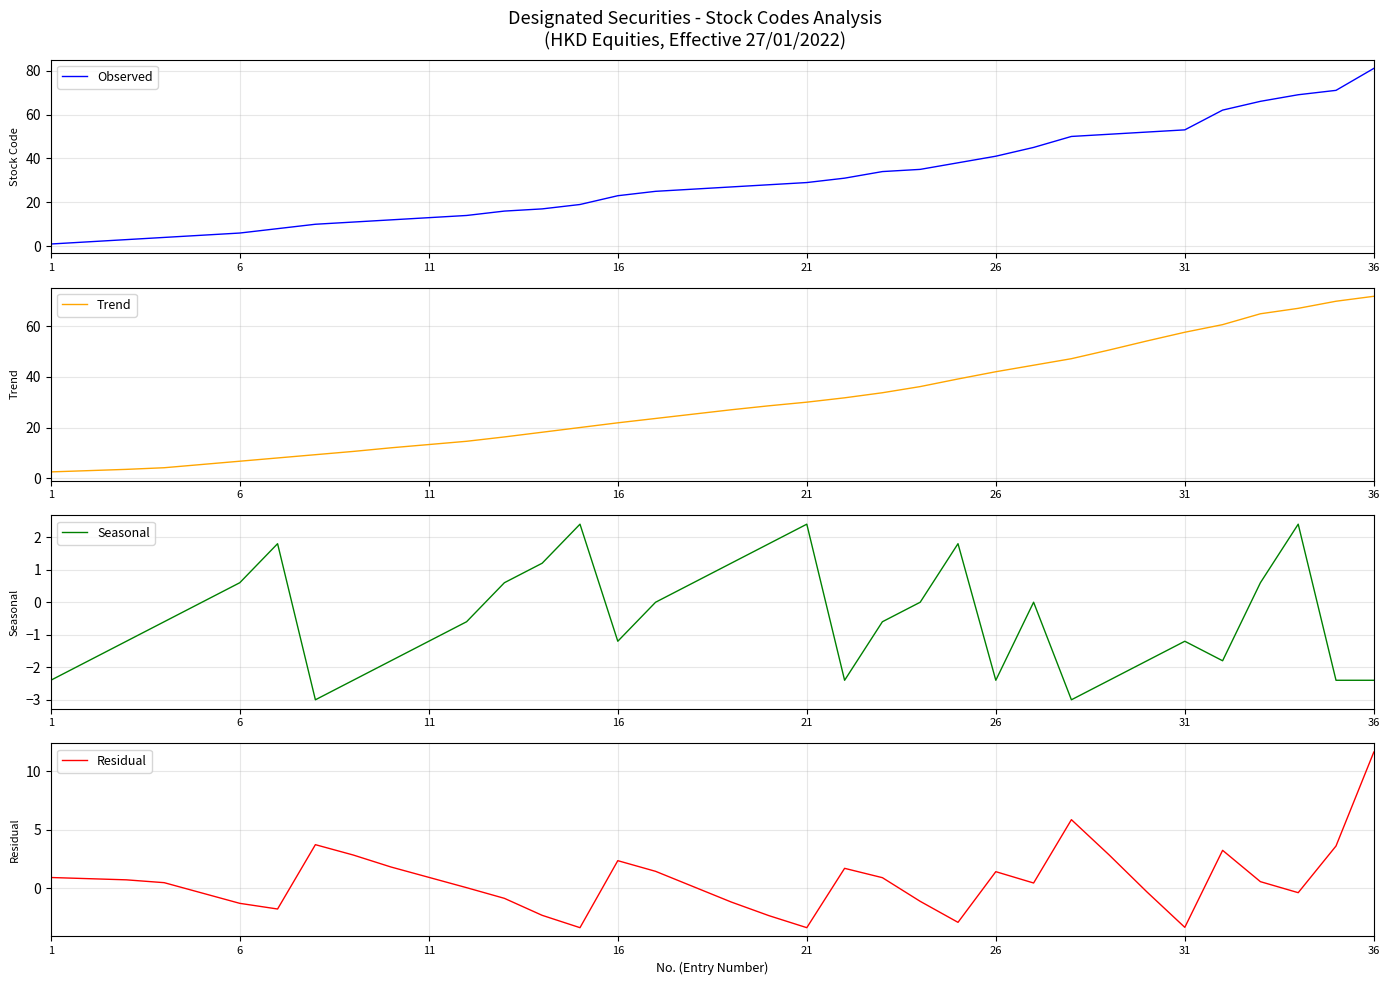

Which series ends up on top after the final intersection of Observed and Trend?

Observed